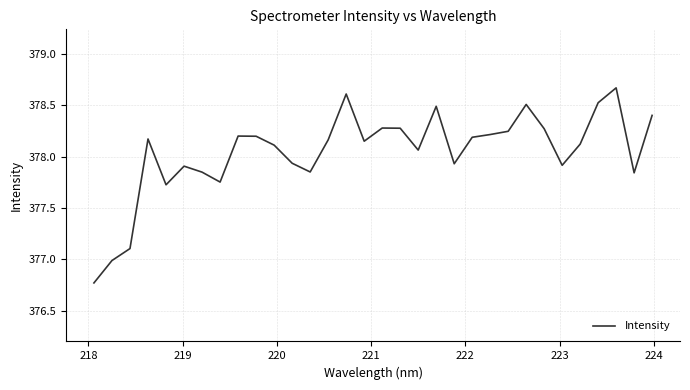

What is the difference between the maximum and minimum values?

1.9